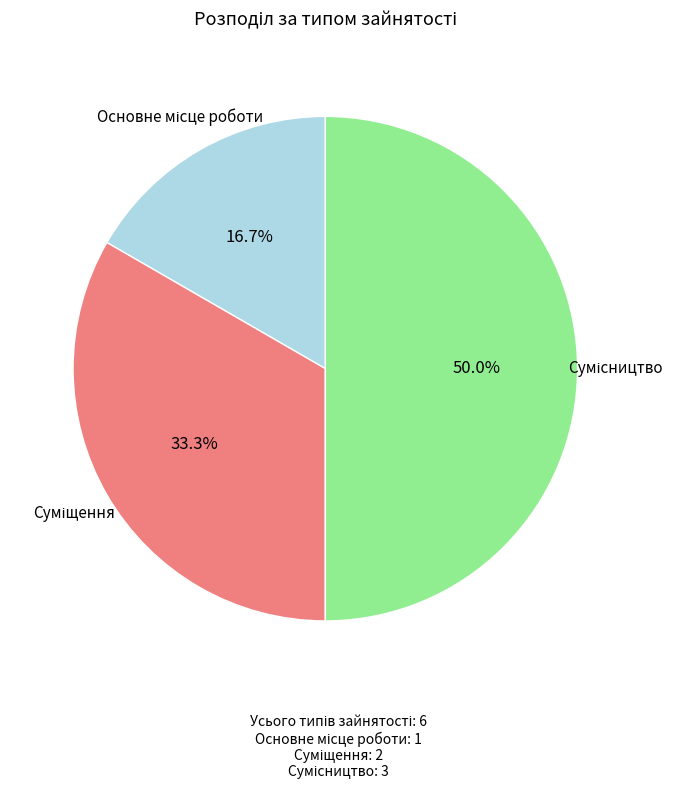

Combined, do Основне місце роботи and Сумісництво account for over 50%?

Yes